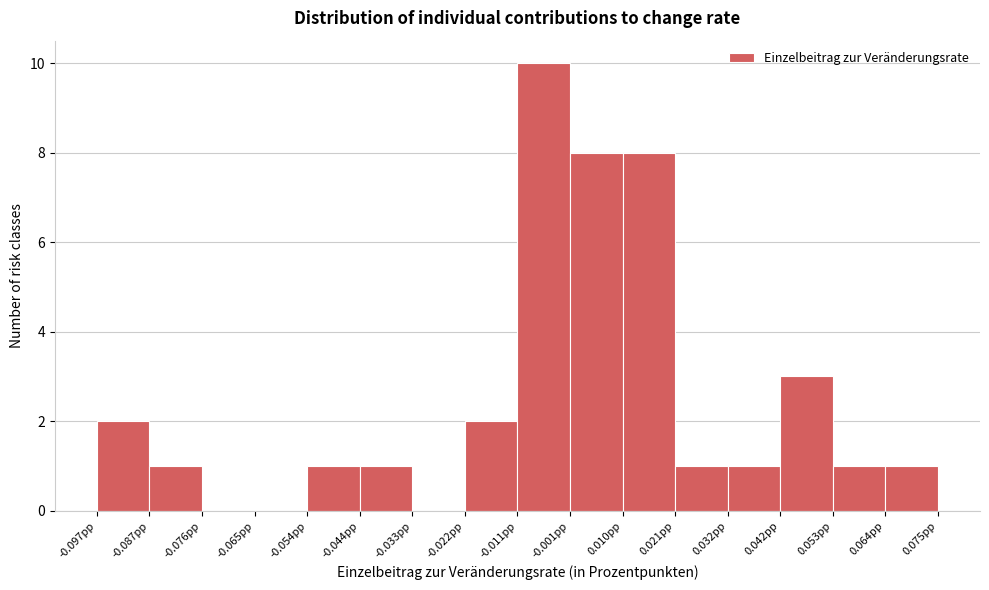

Reading left to right, transcribe this chart: for each bar, give the range it covers on the x-axis and its height. Neither the bar edges nor the heights are printed on the chart, so give them approximately, as read against the axes.

-0.098 to -0.086: 2
-0.086 to -0.076: 1
-0.076 to -0.066: 0
-0.066 to -0.054: 0
-0.054 to -0.044: 1
-0.044 to -0.032: 1
-0.032 to -0.022: 0
-0.022 to -0.012: 2
-0.012 to 0.000: 10
0.000 to 0.010: 8
0.010 to 0.020: 8
0.020 to 0.032: 1
0.032 to 0.042: 1
0.042 to 0.054: 3
0.054 to 0.064: 1
0.064 to 0.074: 1